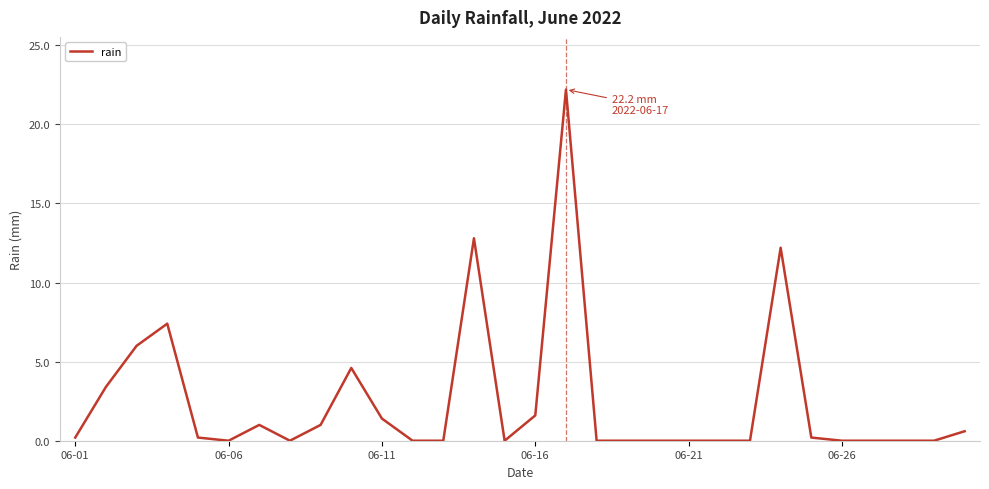

What is the average value?

2.5